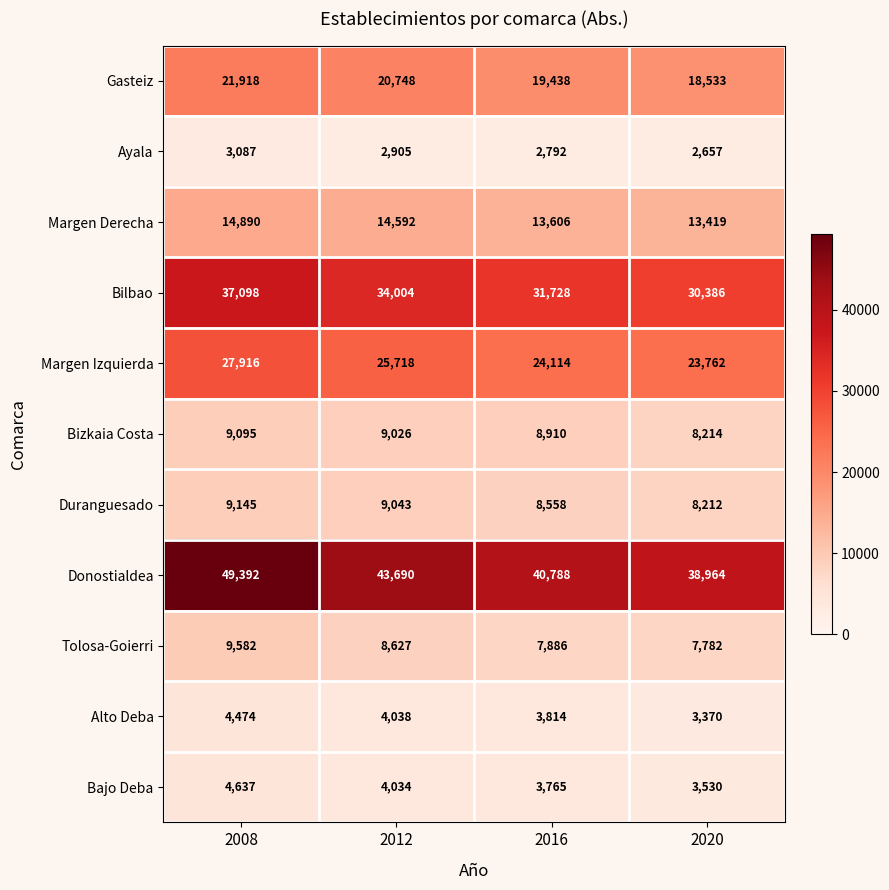

What is the minimum value for Donostialdea?

38964